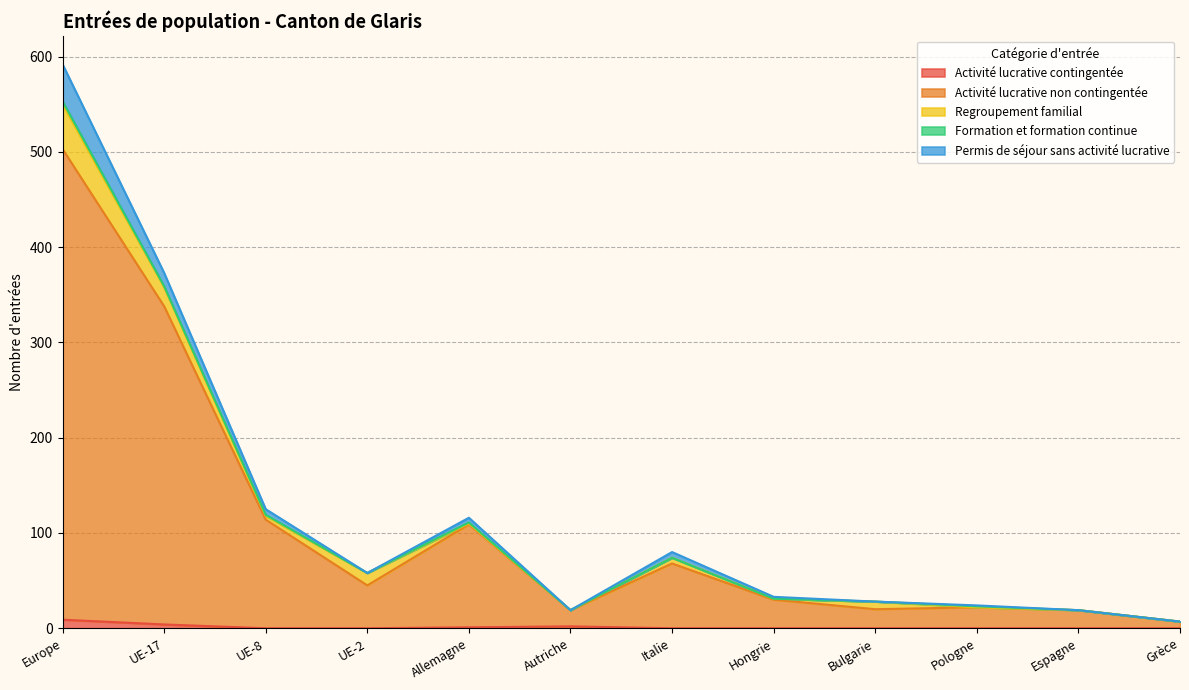

Rank the series by their maximum value, from highest to lowest.

Activité lucrative non contingentée, Regroupement familial, Permis de séjour sans activité lucrative, Activité lucrative contingentée, Formation et formation continue